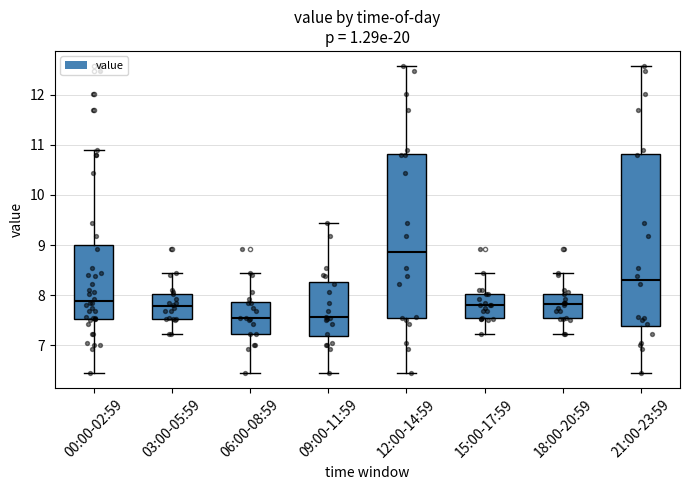

Comparing the boxes themselves (not the whiskers), which one is the tallest?

21:00-23:59